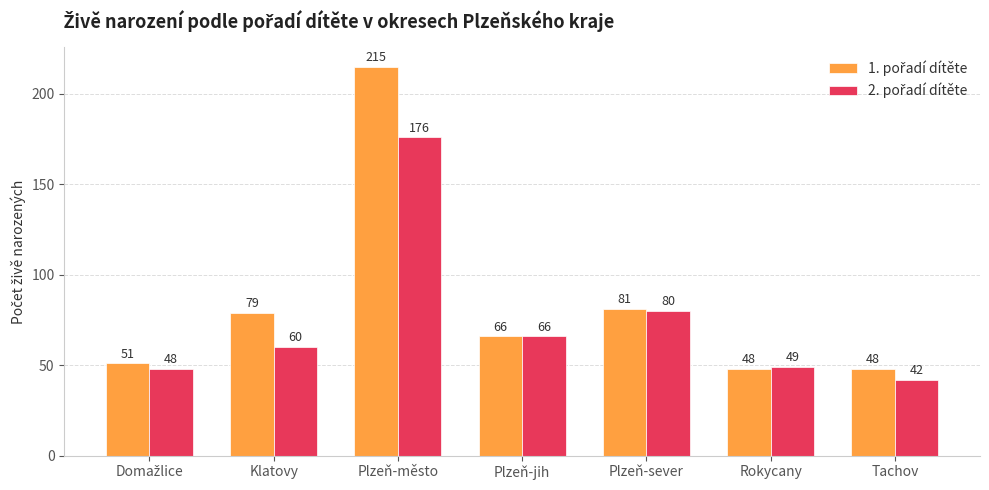

How many bars are there in each group?

2